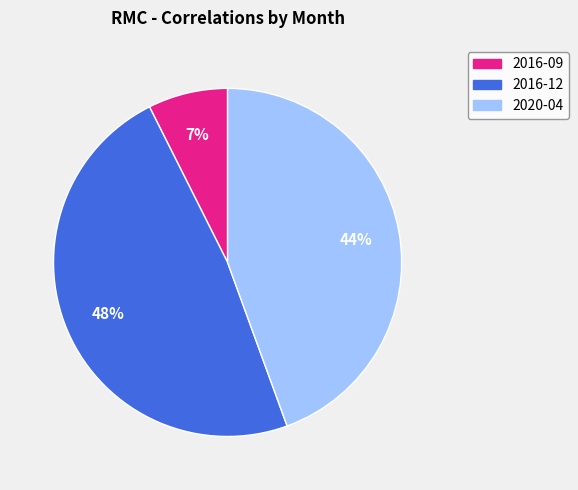

Is it true that 2016-12 is 59% of the pie?

False